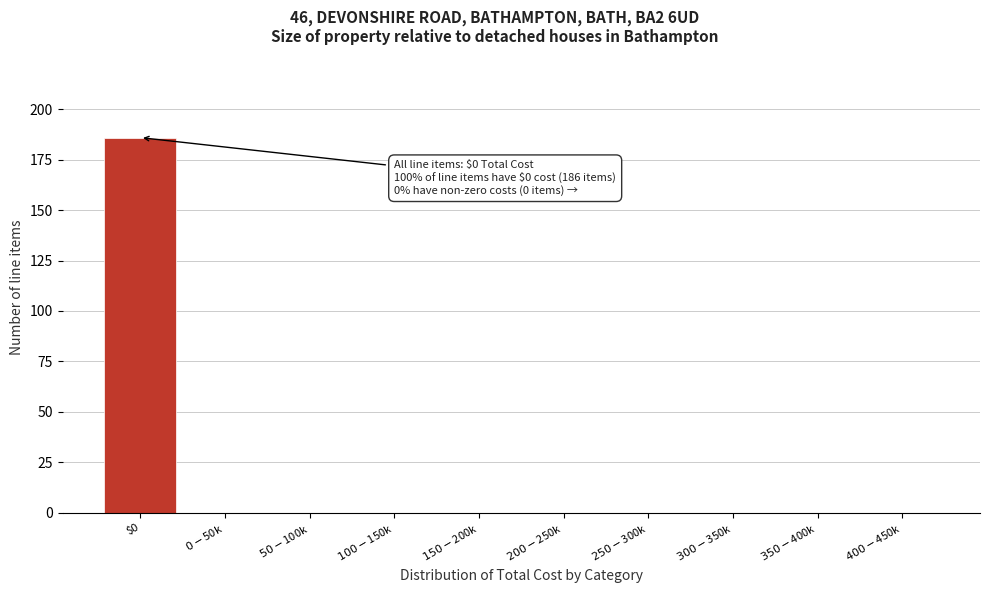

Which category has the highest value across all series?

$0